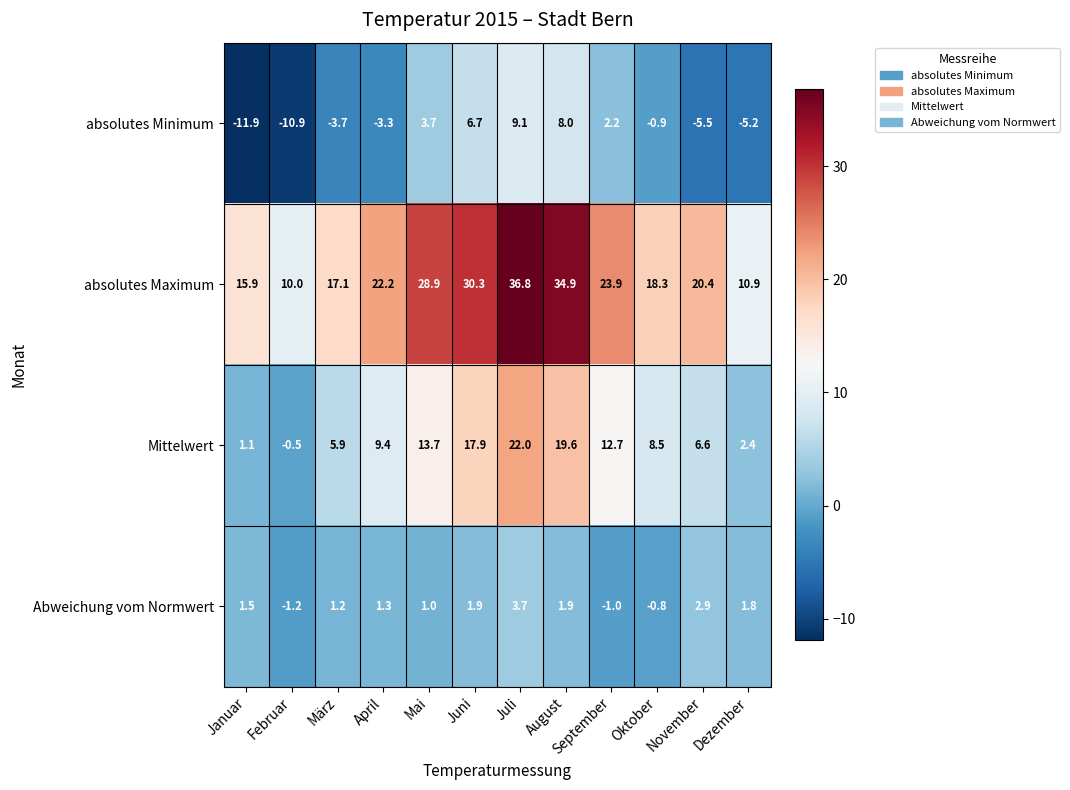

At which label is absolutes Maximum closest to 23?

April